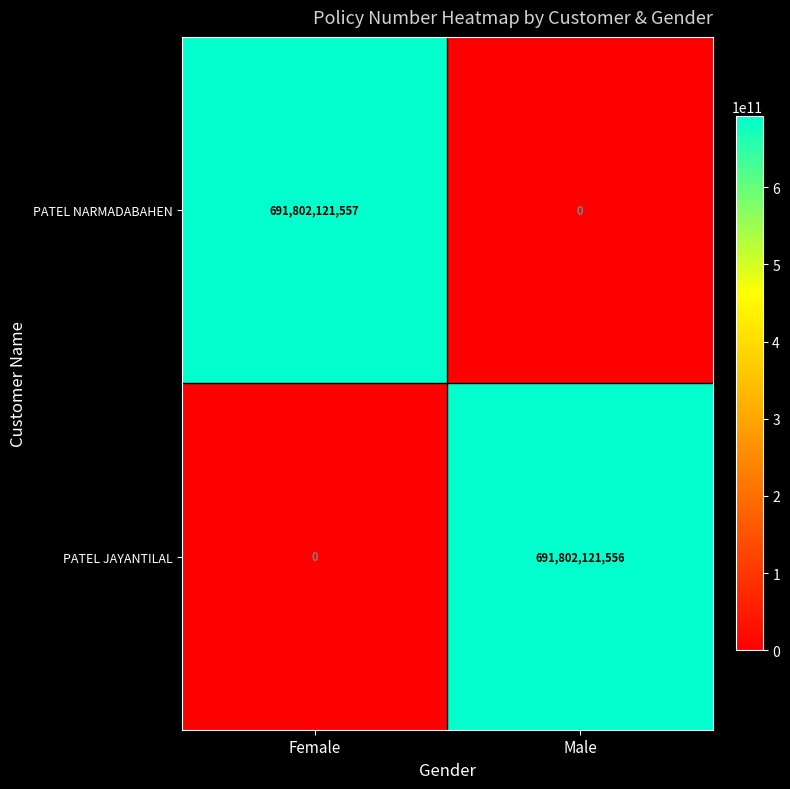

What is the maximum value for PATEL NARMADABAHEN?

691802121557